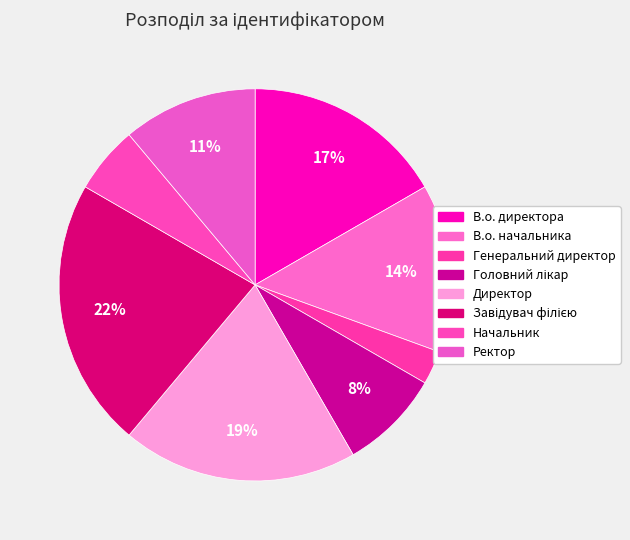

To the nearest percent, what is the difference between the largest and smallest slice percentages?

19%